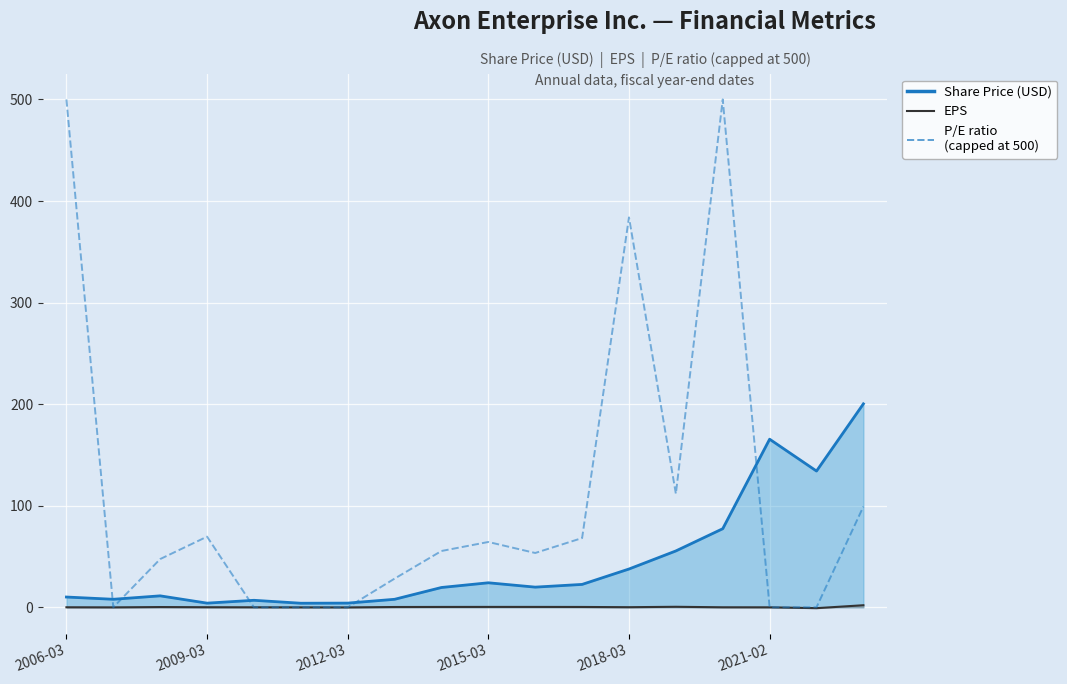

Where does the data first go above 55?

2006-03